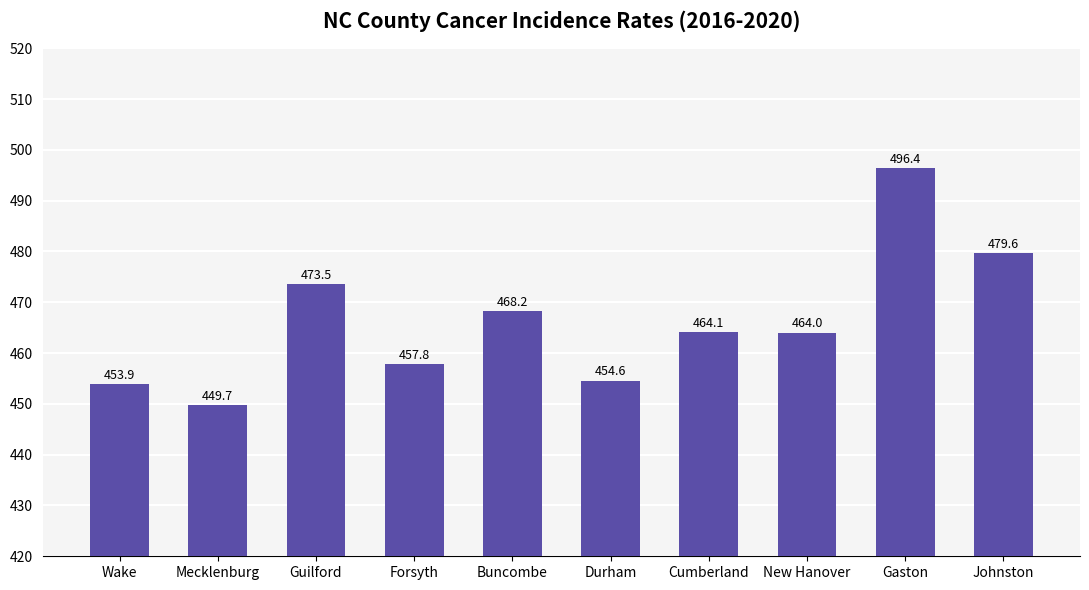

What is the average value?

466.2